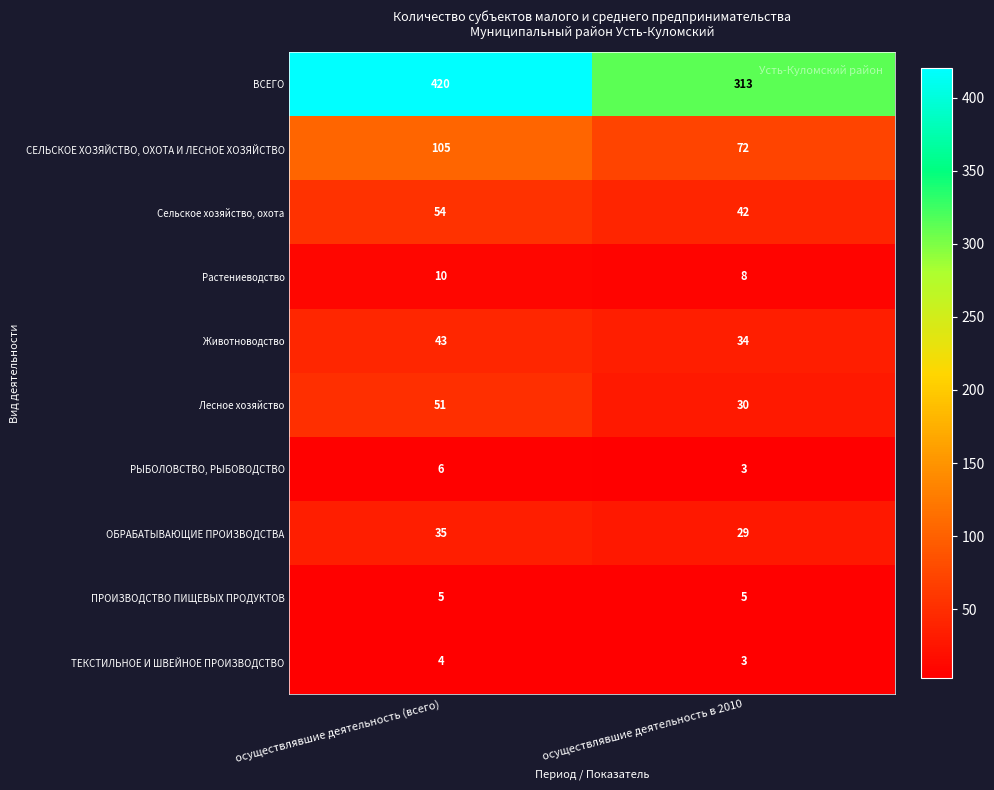

Reading right to left, extract all data points from this chart.

ВСЕГО: 313	420
СЕЛЬСКОЕ ХОЗЯЙСТВО, ОХОТА И ЛЕСНОЕ ХОЗЯЙСТВО: 72	105
Сельское хозяйство, охота: 42	54
Растениеводство: 8	10
Животноводство: 34	43
Лесное хозяйство: 30	51
РЫБОЛОВСТВО, РЫБОВОДСТВО: 3	6
ОБРАБАТЫВАЮЩИЕ ПРОИЗВОДСТВА: 29	35
ПРОИЗВОДСТВО ПИЩЕВЫХ ПРОДУКТОВ: 5	5
ТЕКСТИЛЬНОЕ И ШВЕЙНОЕ ПРОИЗВОДСТВО: 3	4